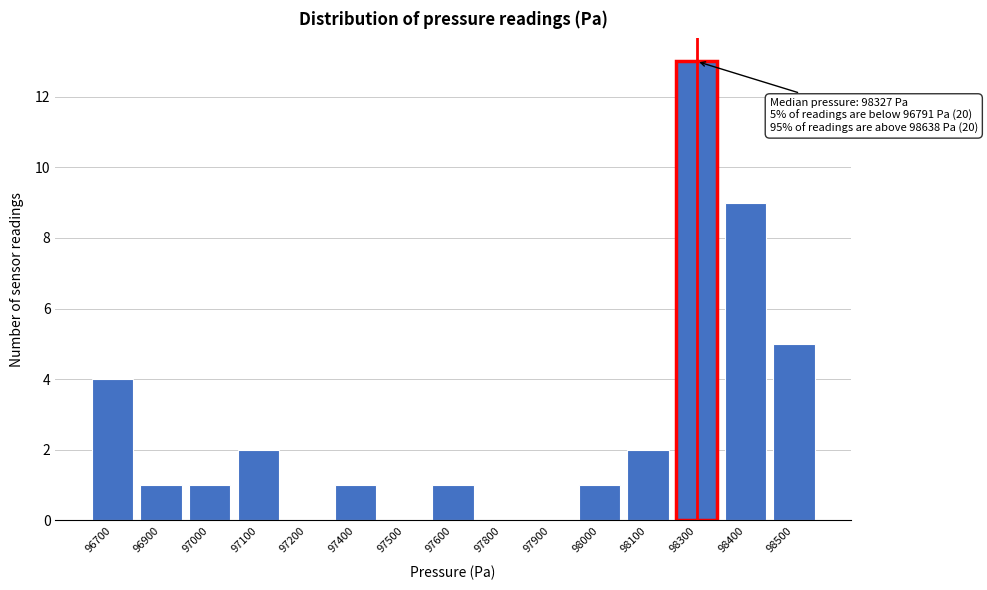

Reading left to right, list all the values displayed in this chart.

96700=4	96900=1	97000=1	97100=2	97200=0	97400=1	97500=0	97600=1	97800=0	97900=0	98000=1	98100=2	98300=13	98400=9	98500=5